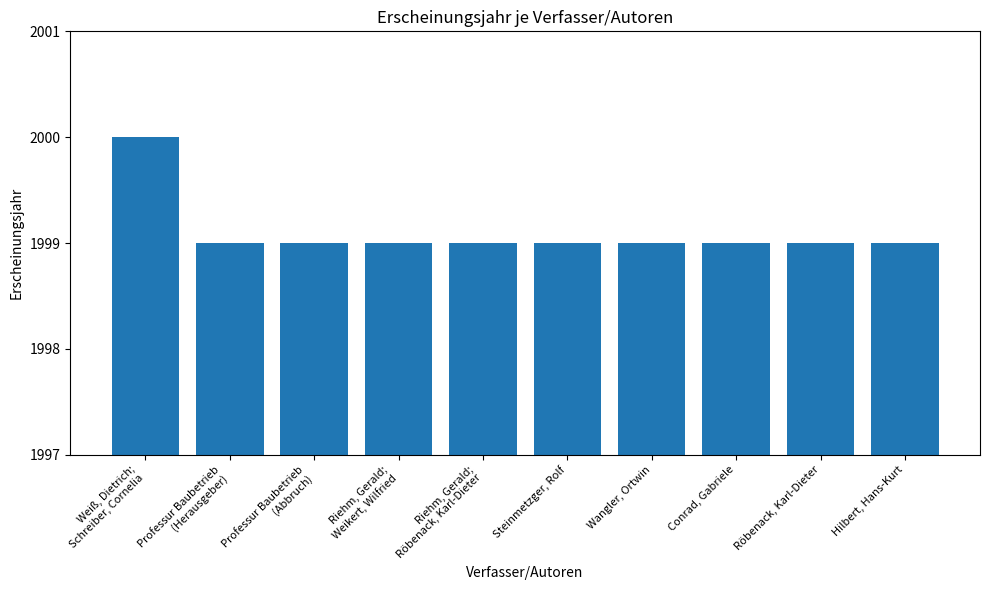

Does the chart contain any negative values?

No